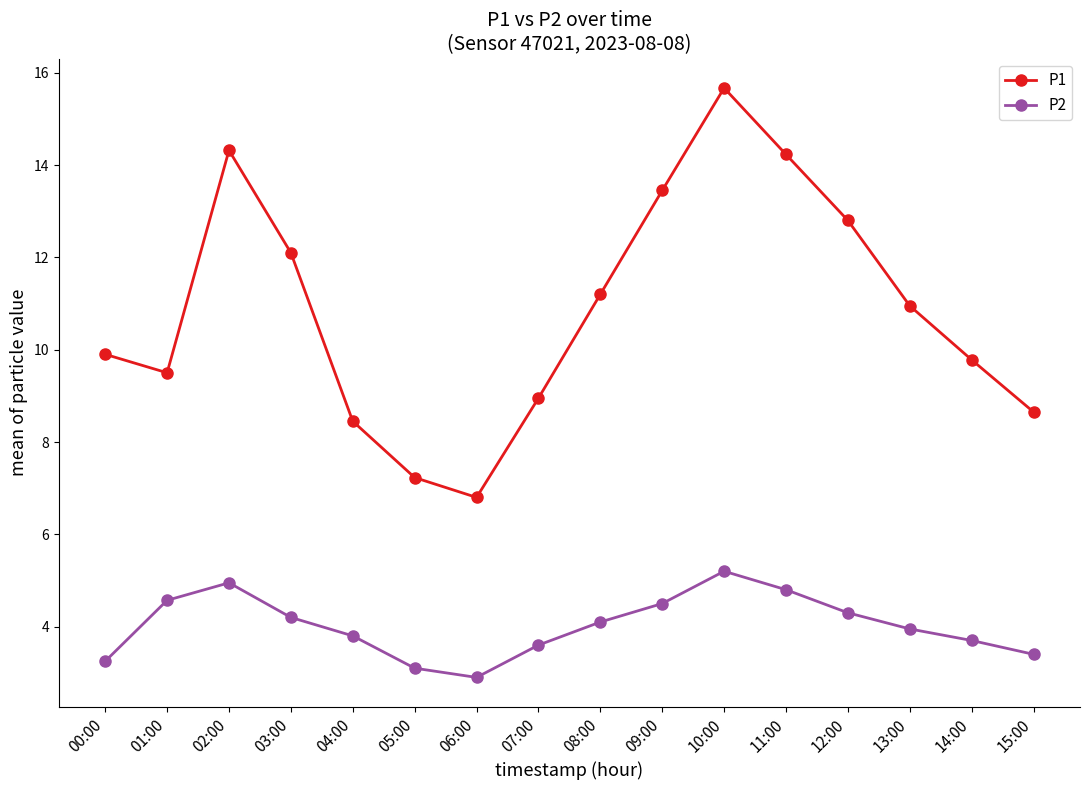

What is the spread (max minus min) of values at 08:00?

7.1